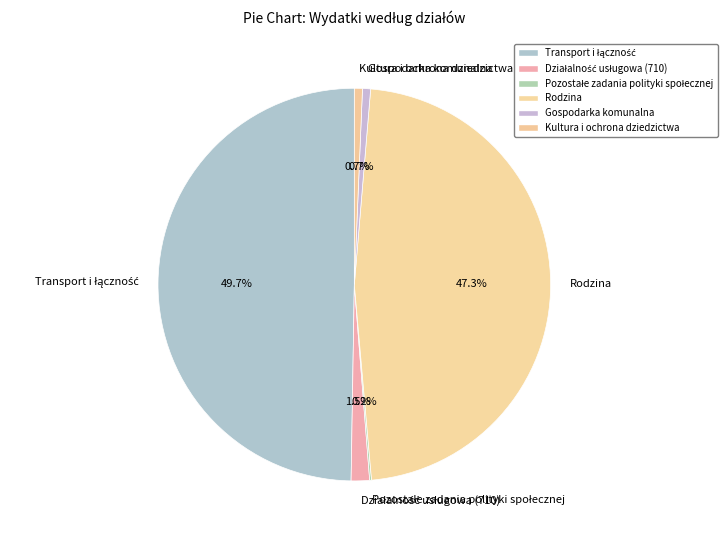

Combined, do Kultura i ochrona dziedzictwa and Gospodarka komunalna account for over 50%?

No